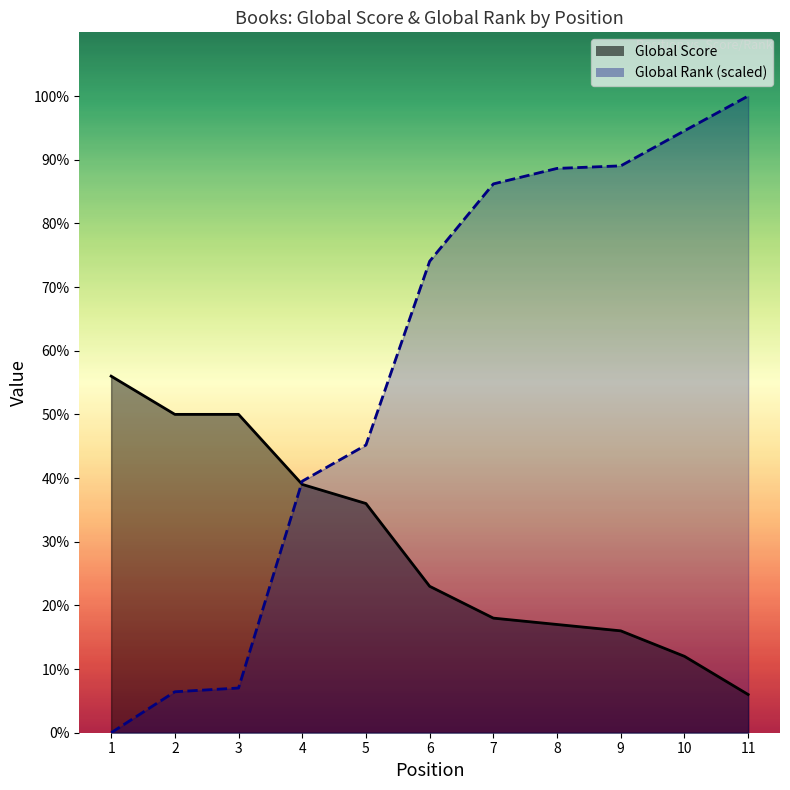

How many data points does each series have?

11